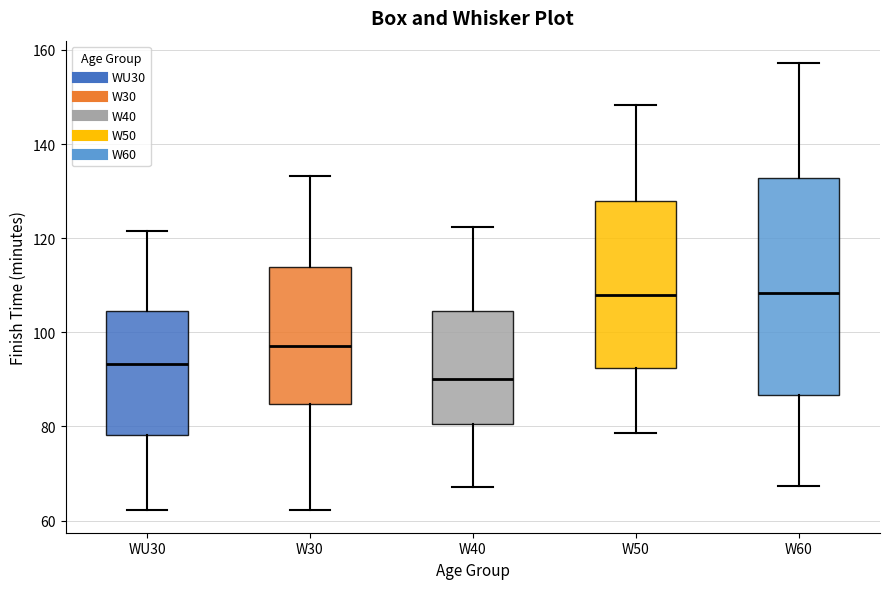

Reading left to right, read every box against the y-axis: the position of its median line, the range the box covers, and the ends of its whiskers. The values are not printed on the chart, so give them approximately, as read against the axis.

WU30: median 94, box 78 to 104, whiskers 62 to 122
W30: median 98, box 84 to 114, whiskers 62 to 134
W40: median 90, box 80 to 104, whiskers 68 to 122
W50: median 108, box 92 to 128, whiskers 78 to 148
W60: median 108, box 86 to 132, whiskers 68 to 158